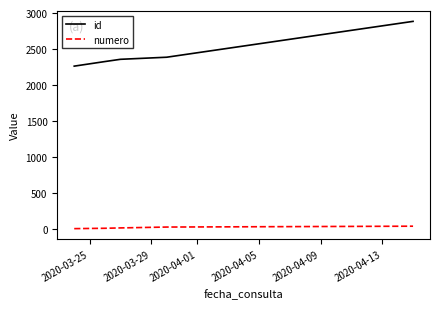

How many distinct data groups are displayed?

2